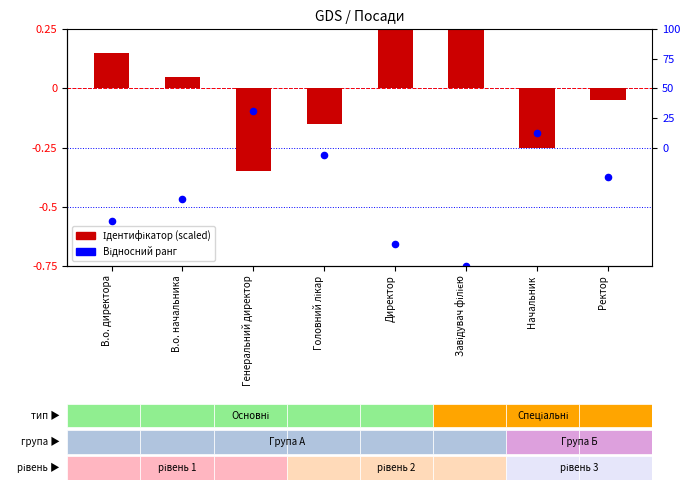

At which category is the sum across all series the highest?

Завідувач філією